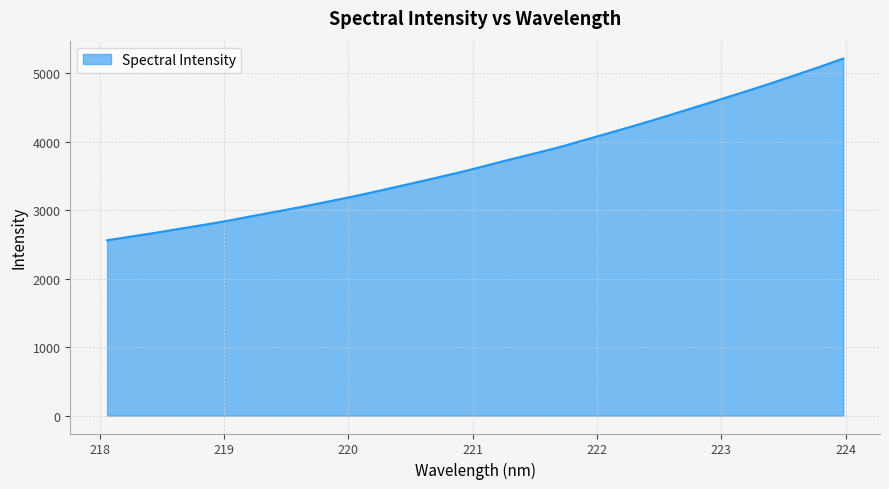

What is the minimum value shown in the chart?

2562.8